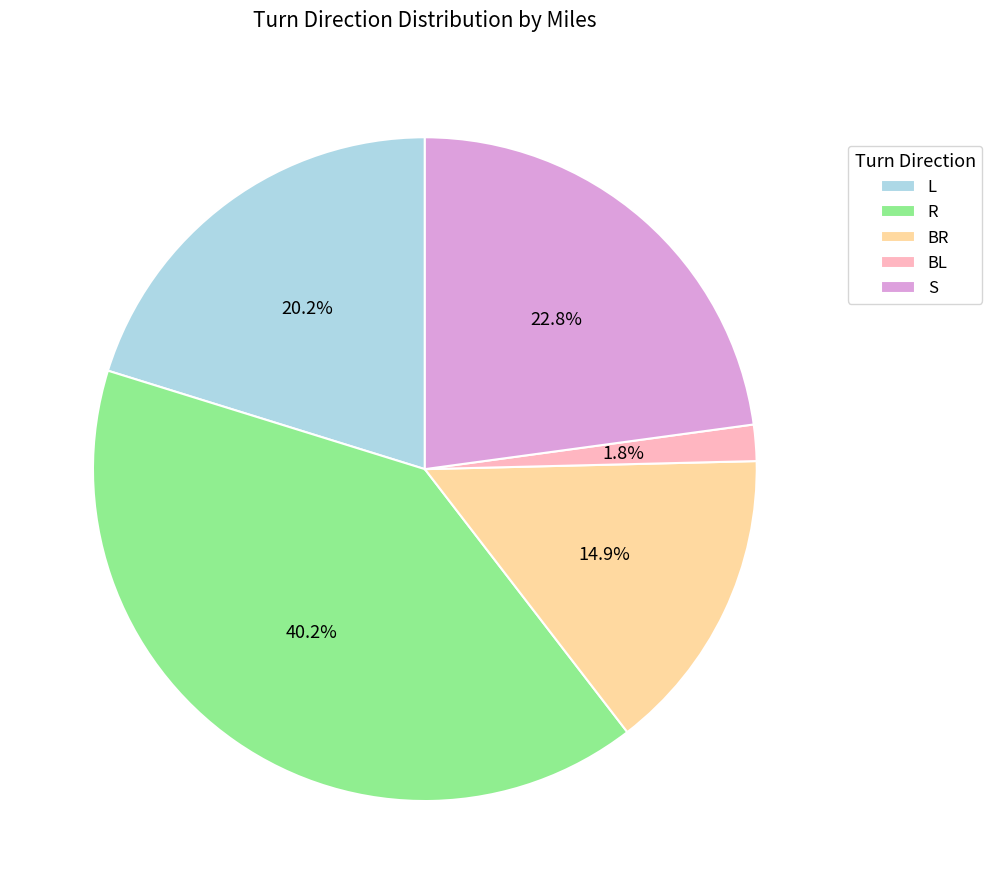

Is R the majority of the pie?

No